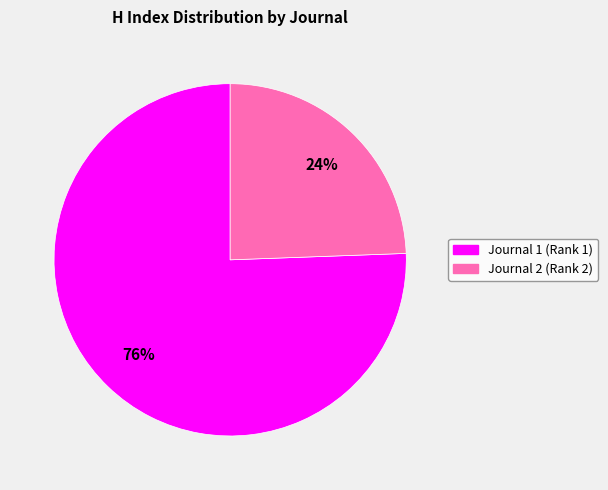

To the nearest percent, what is the average slice percentage?

50%